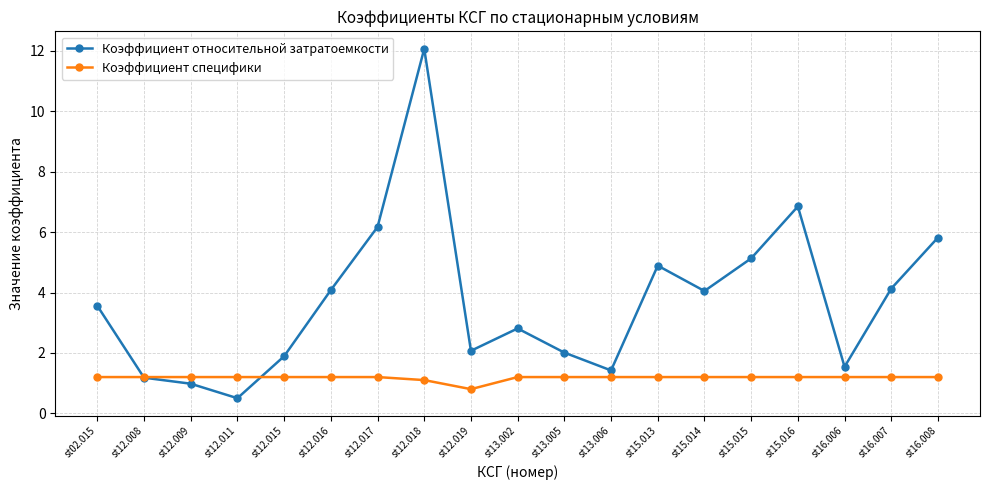

What is the maximum value shown in the chart?

12.1